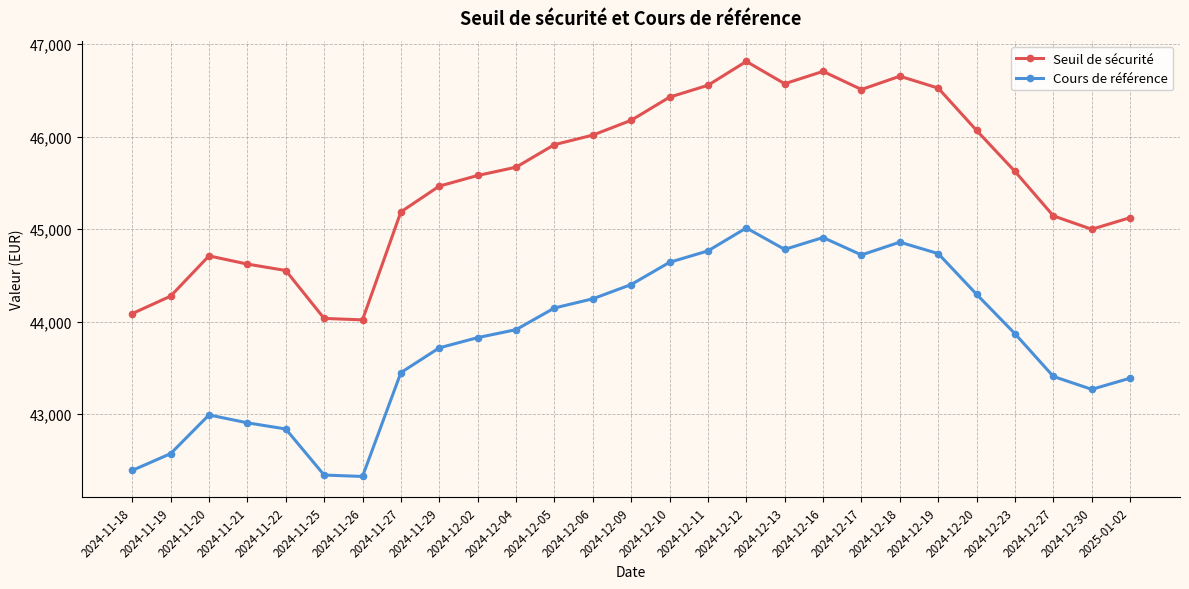

How many data points in Seuil de sécurité are less than 45625?

13